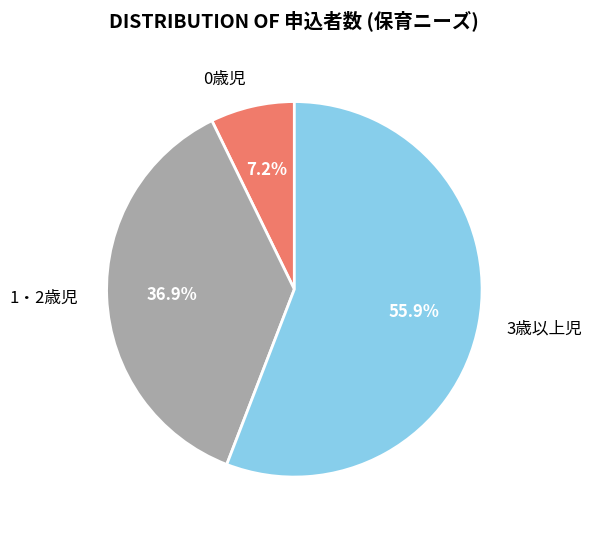

Combined, what portion of the pie is 3歳以上児 and 1・2歳児?

92.8%